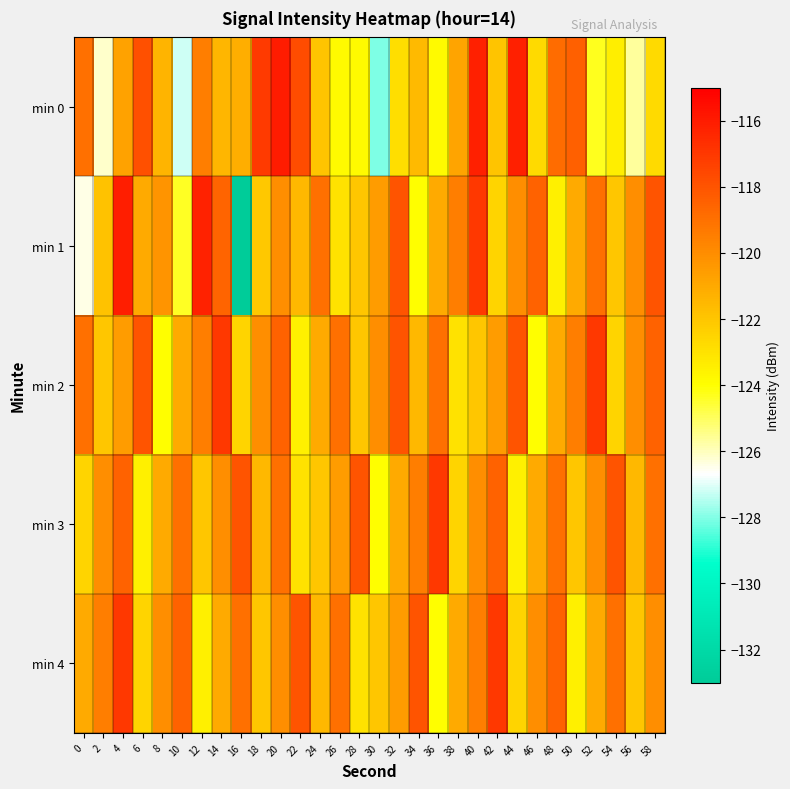

Reading left to right, extract all data points from this chart.

min 0: 0=-119.0	2=-126.2	4=-120.7	6=-117.9	8=-121.3	10=-127.2	12=-119.4	14=-121.5	16=-121.2	18=-117.1	20=-116.0	22=-117.7	24=-121.9	26=-123.8	28=-123.8	30=-128.1	32=-122.9	34=-121.6	36=-123.8	38=-120.8	40=-116.2	42=-122.0	44=-116.1	46=-122.7	48=-118.8	50=-118.4	52=-124.3	54=-123.4	56=-125.6	58=-122.7
min 1: 0=-126.4	2=-121.9	4=-116.1	6=-121.0	8=-120.3	10=-124.4	12=-116.3	14=-118.5	16=-133.0	18=-122.0	20=-120.0	22=-121.5	24=-119.0	26=-123.0	28=-122.0	30=-120.5	32=-118.0	34=-124.0	36=-121.0	38=-119.5	40=-117.0	42=-122.5	44=-120.0	46=-118.5	48=-123.5	50=-121.0	52=-119.0	54=-122.0	56=-120.0	58=-118.0
min 2: 0=-119.0	2=-122.0	4=-120.5	6=-118.0	8=-124.0	10=-121.0	12=-119.5	14=-117.0	16=-122.5	18=-120.0	20=-118.5	22=-123.5	24=-121.0	26=-119.0	28=-122.0	30=-120.0	32=-118.0	34=-121.5	36=-119.0	38=-123.0	40=-122.0	42=-120.5	44=-118.0	46=-124.0	48=-121.0	50=-119.5	52=-117.0	54=-122.5	56=-120.0	58=-118.5
min 3: 0=-122.5	2=-120.0	4=-118.5	6=-123.5	8=-121.0	10=-119.0	12=-122.0	14=-120.0	16=-118.0	18=-121.5	20=-119.0	22=-123.0	24=-122.0	26=-120.5	28=-118.0	30=-124.0	32=-121.0	34=-119.5	36=-117.0	38=-122.5	40=-120.0	42=-118.5	44=-123.5	46=-121.0	48=-119.0	50=-122.0	52=-120.0	54=-118.0	56=-121.5	58=-119.0
min 4: 0=-121.0	2=-119.5	4=-117.0	6=-122.5	8=-120.0	10=-118.5	12=-123.5	14=-121.0	16=-119.0	18=-122.0	20=-120.0	22=-118.0	24=-121.5	26=-119.0	28=-123.0	30=-122.0	32=-120.5	34=-118.0	36=-124.0	38=-121.0	40=-119.5	42=-117.0	44=-122.5	46=-120.0	48=-118.5	50=-123.5	52=-121.0	54=-119.0	56=-122.0	58=-120.0